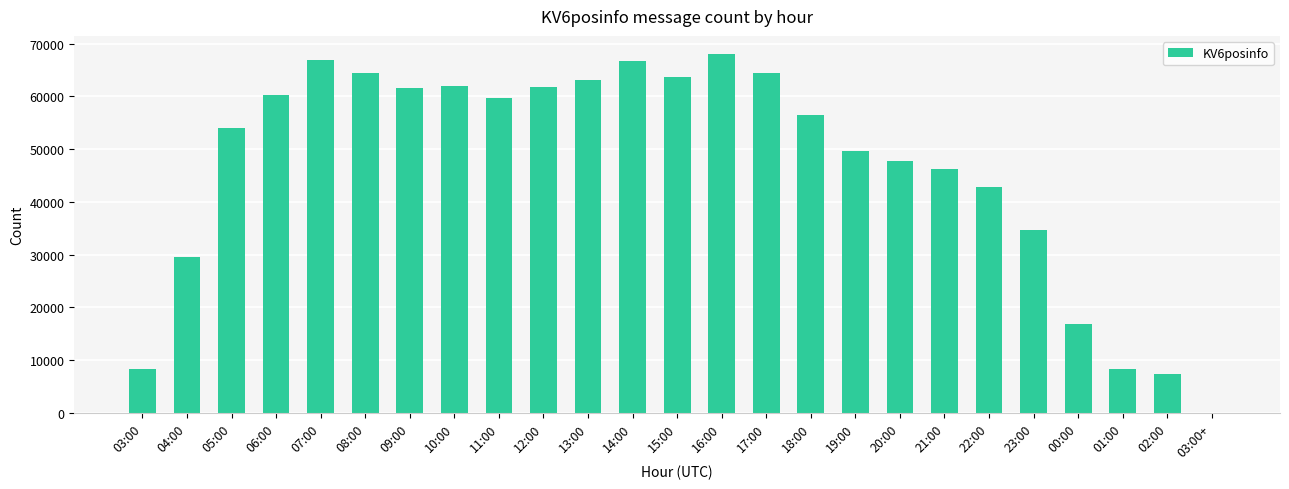

What is the maximum value shown in the chart?

68042